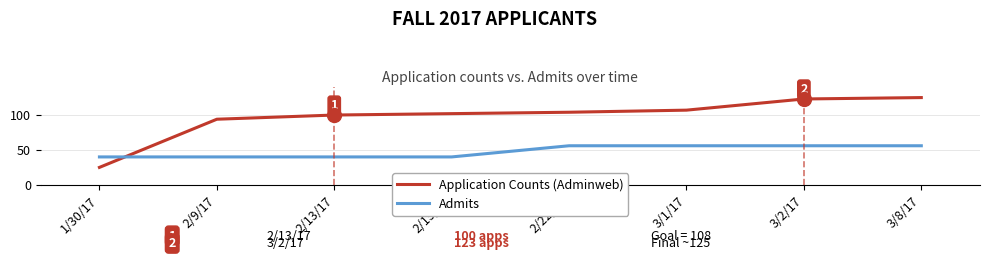

Rank the series at 2/22/17 from lowest to highest value.

Admits, Application Counts (Adminweb)